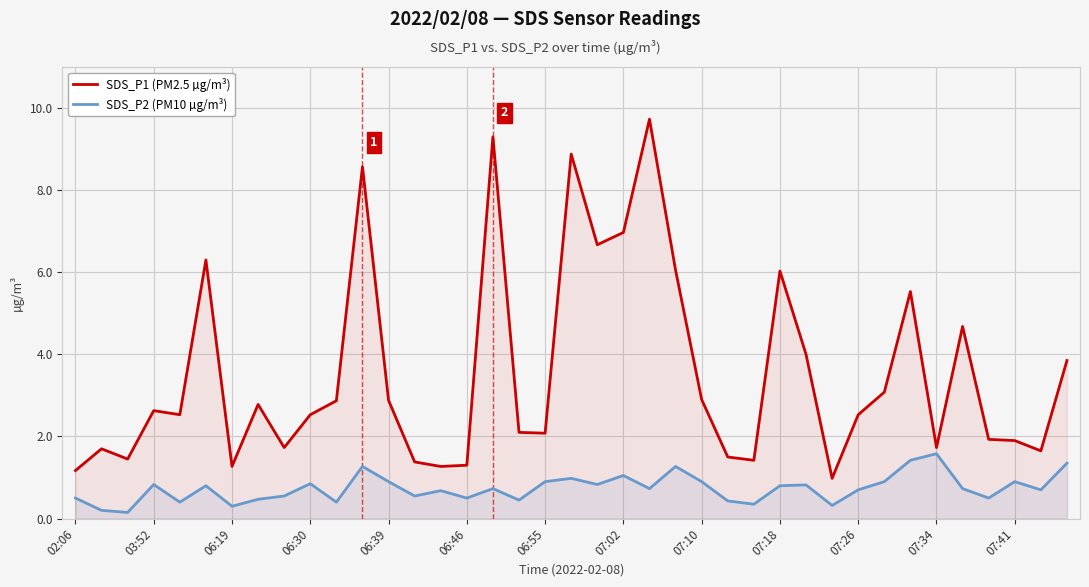

What is the sum of all SDS_P1 (PM2.5 µg/m³) values?

137.8